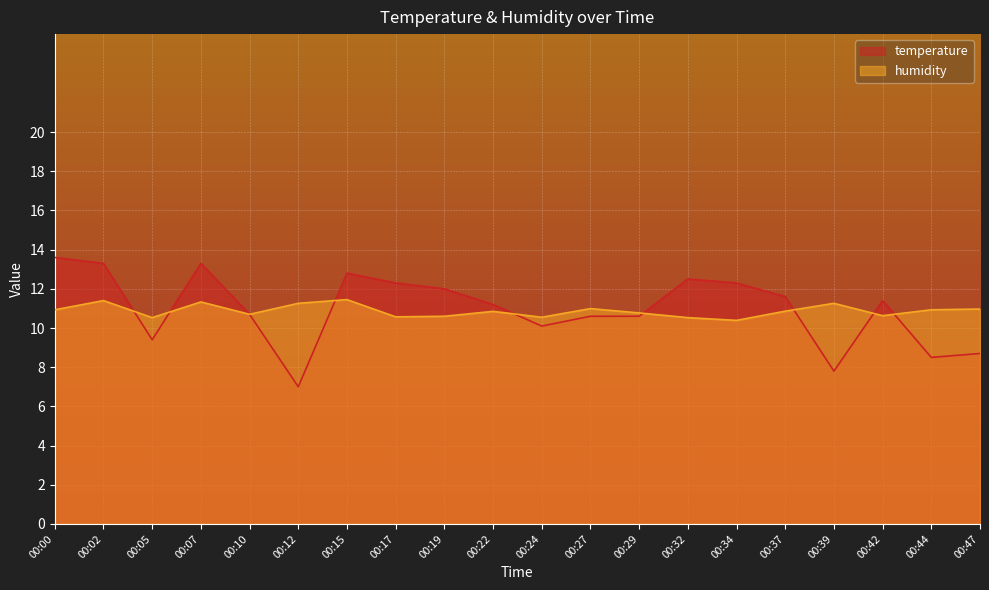

Count the number of categories in the chart.

20